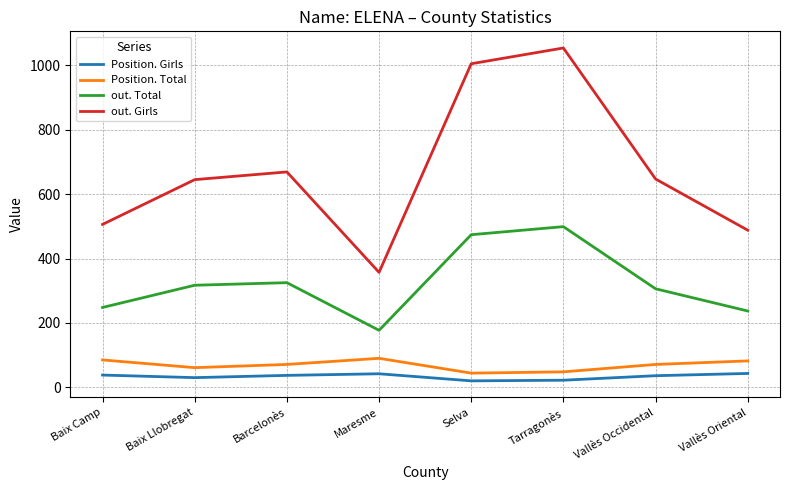

What is the greatest value displayed?

1054